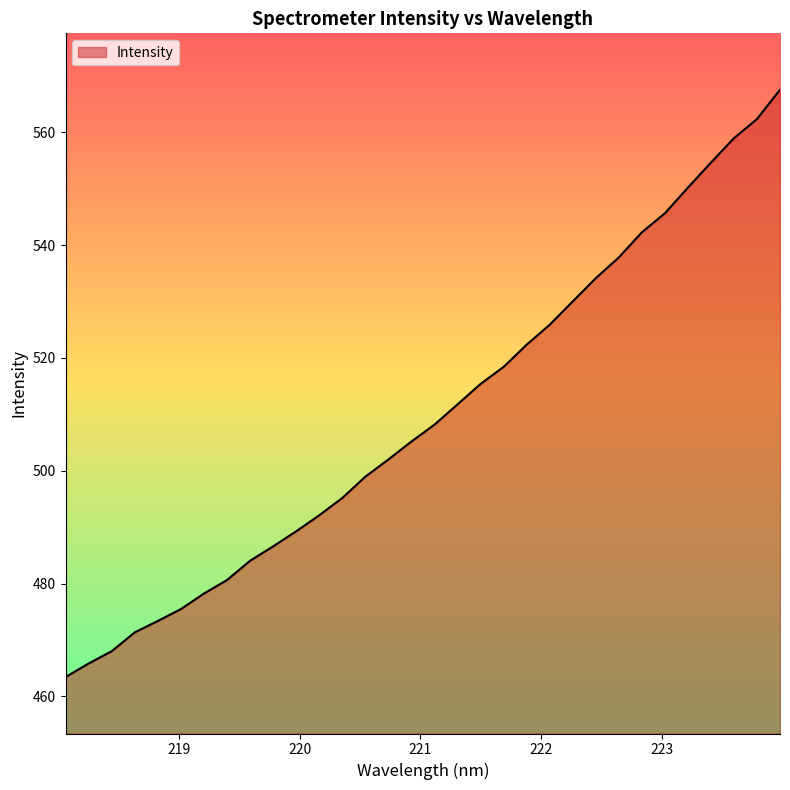

How many values exceed 508?

16